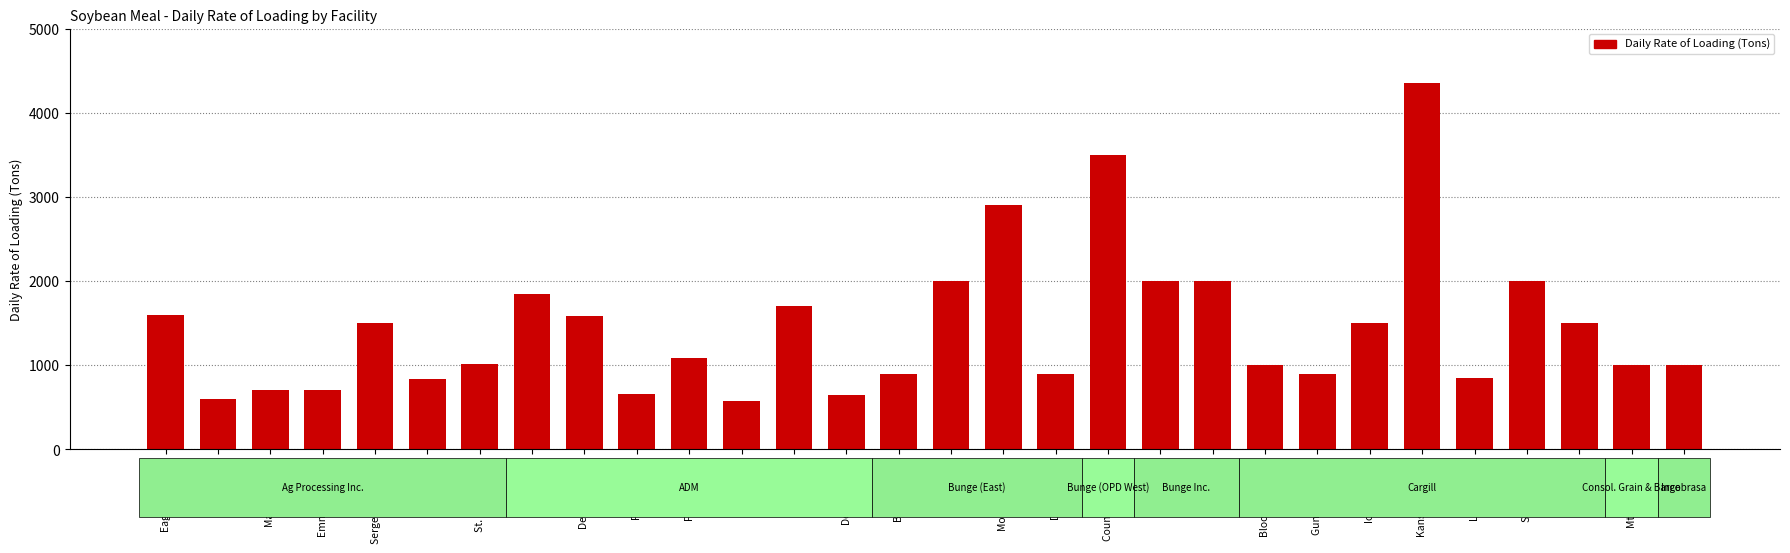

What is the difference between the second highest and second lowest values?

2900